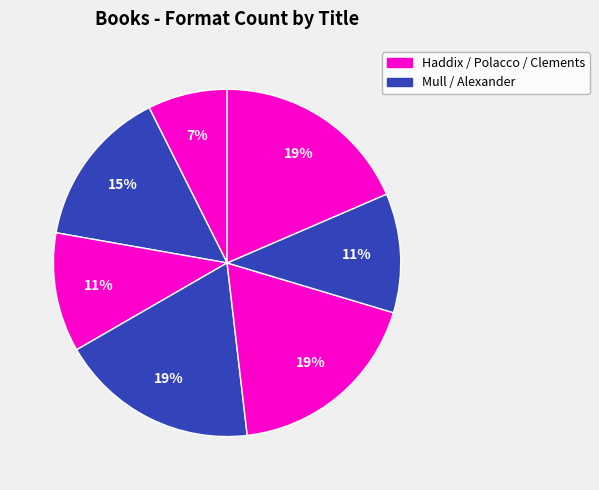

Is there a majority slice in this chart?

No